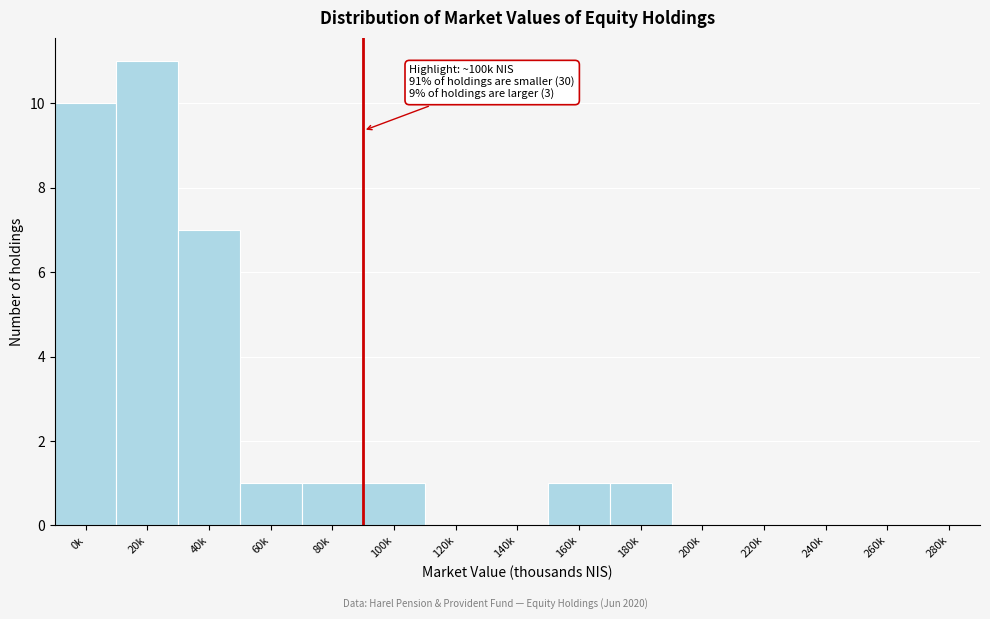

Reading left to right, list all the values displayed in this chart.

0k=10	20k=11	40k=7	60k=1	80k=1	100k=1	120k=0	140k=0	160k=1	180k=1	200k=0	220k=0	240k=0	260k=0	280k=0